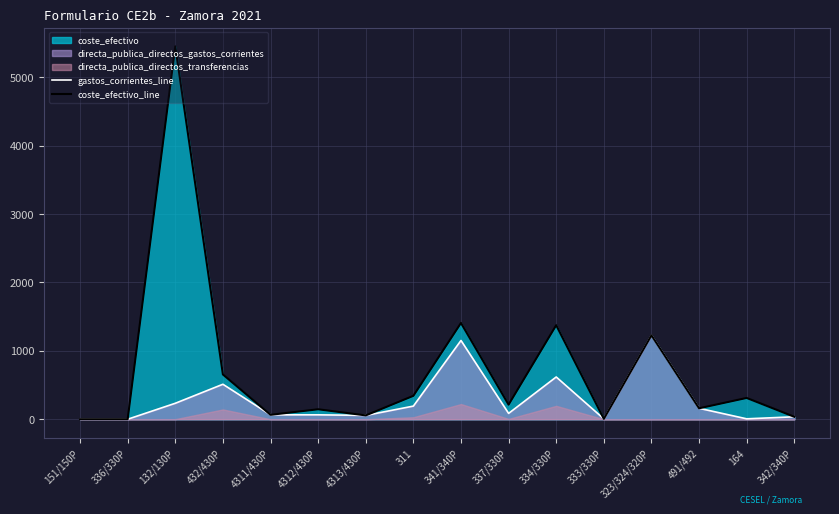

Is it true that coste_efectivo_line equals 566.7 at 311?

False